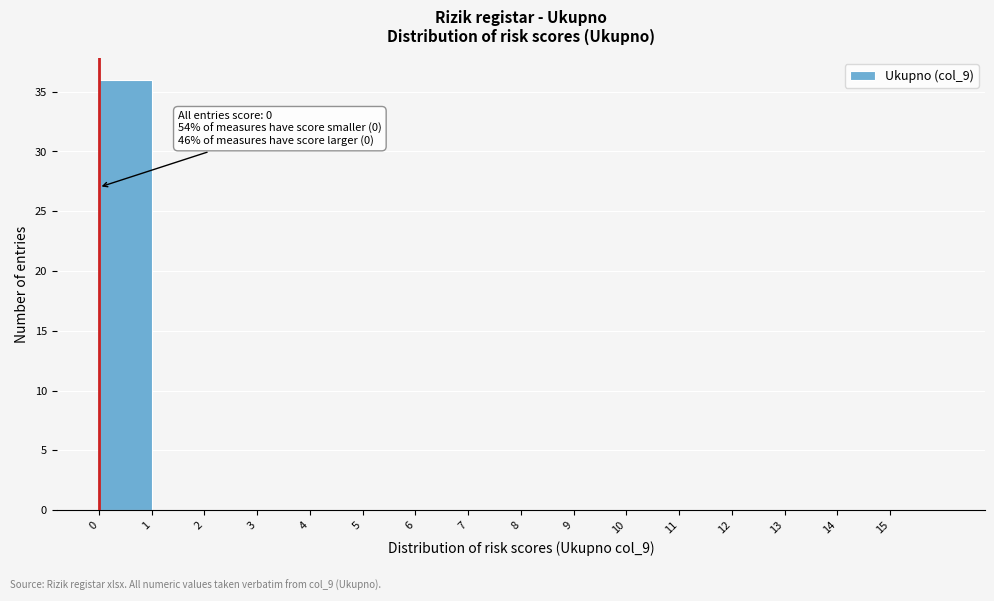

Which range on the x-axis has the tallest bar?

0 to 1